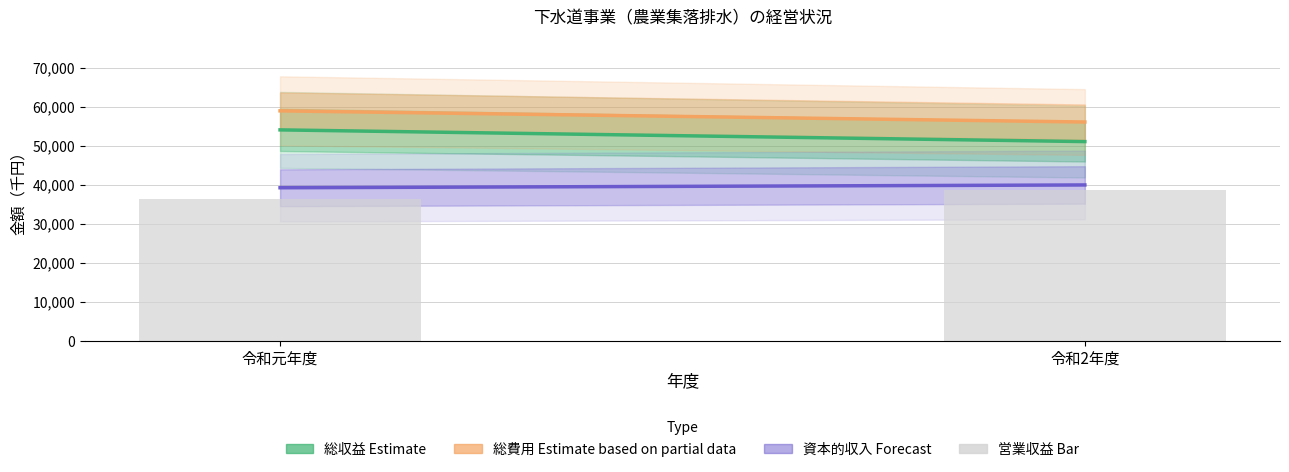

What is the difference between the values at 令和元年度 and 令和2年度?

2231